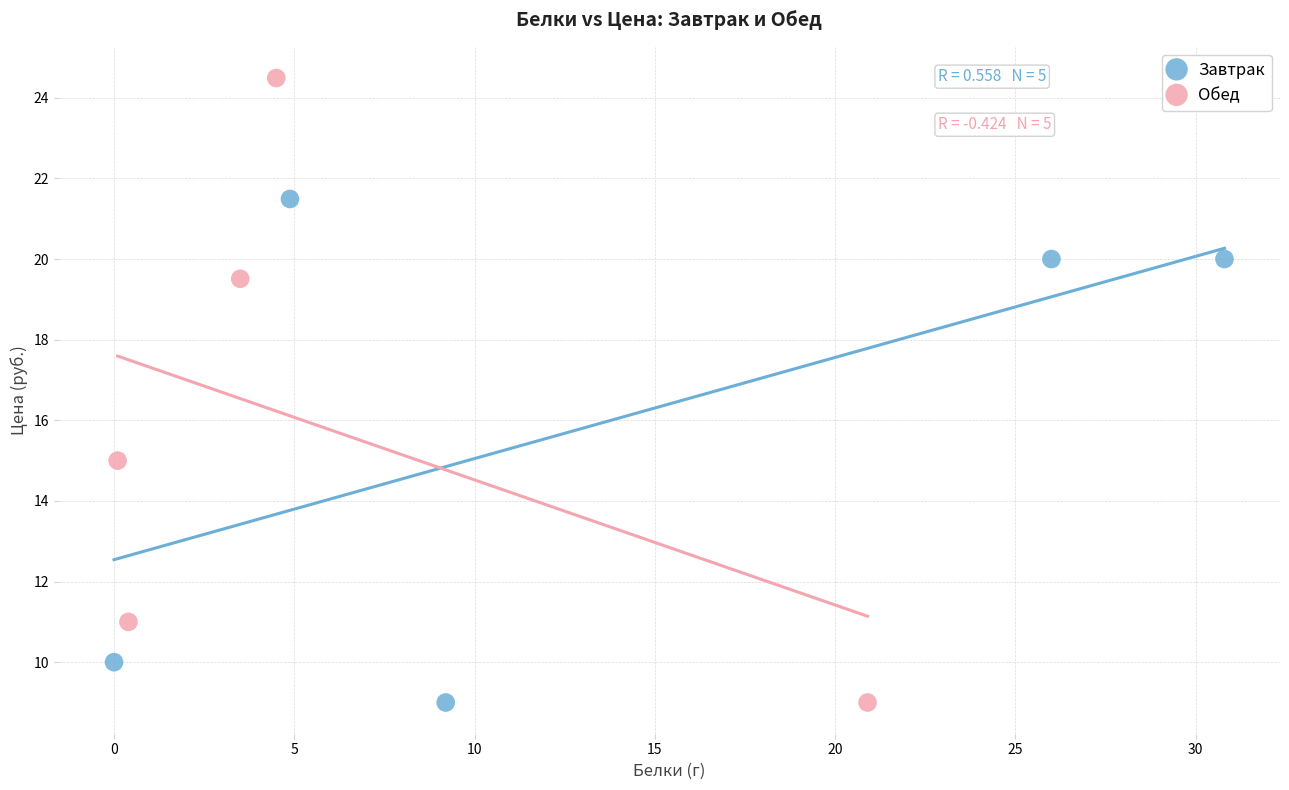

Which series reaches the maximum Y coordinate?

Обед